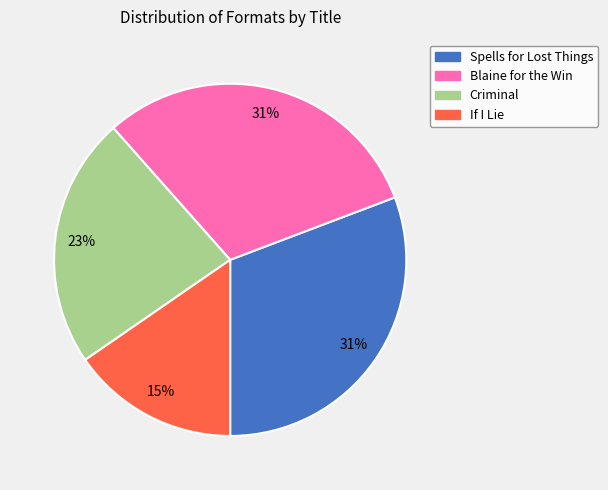

To the nearest percent, what is the average slice percentage?

25%